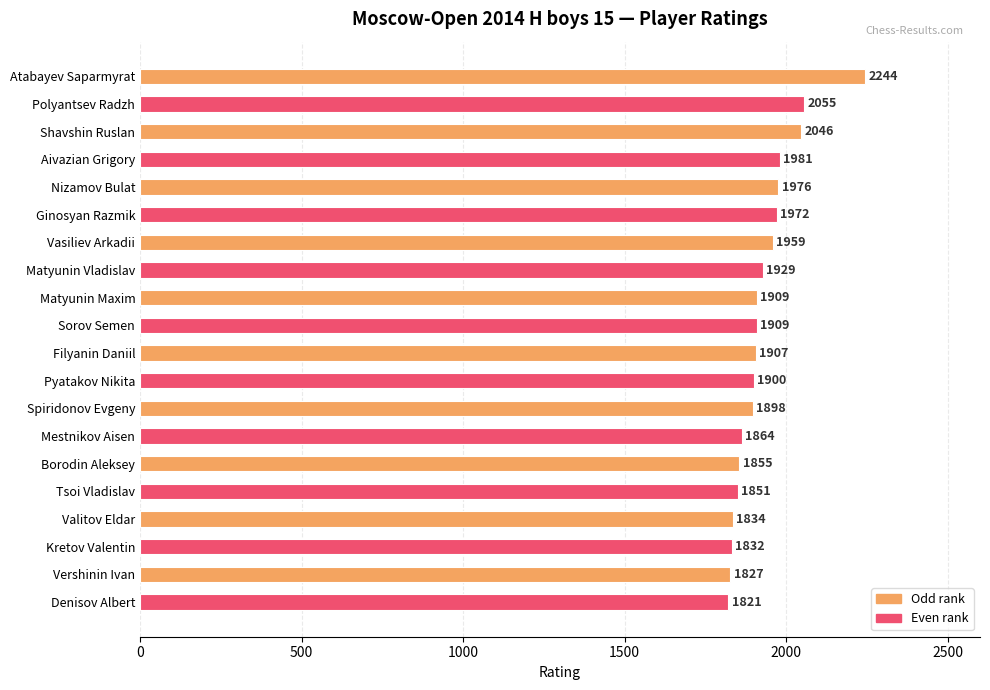

What value does the data have at Ginosyan Razmik, to the nearest 5?

1970